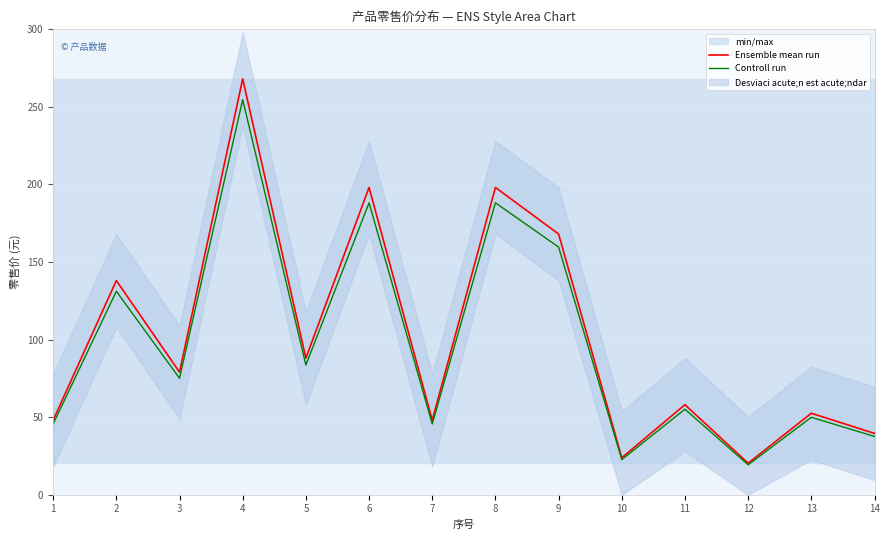

What is the difference between the highest and lowest values at 8?

9.9